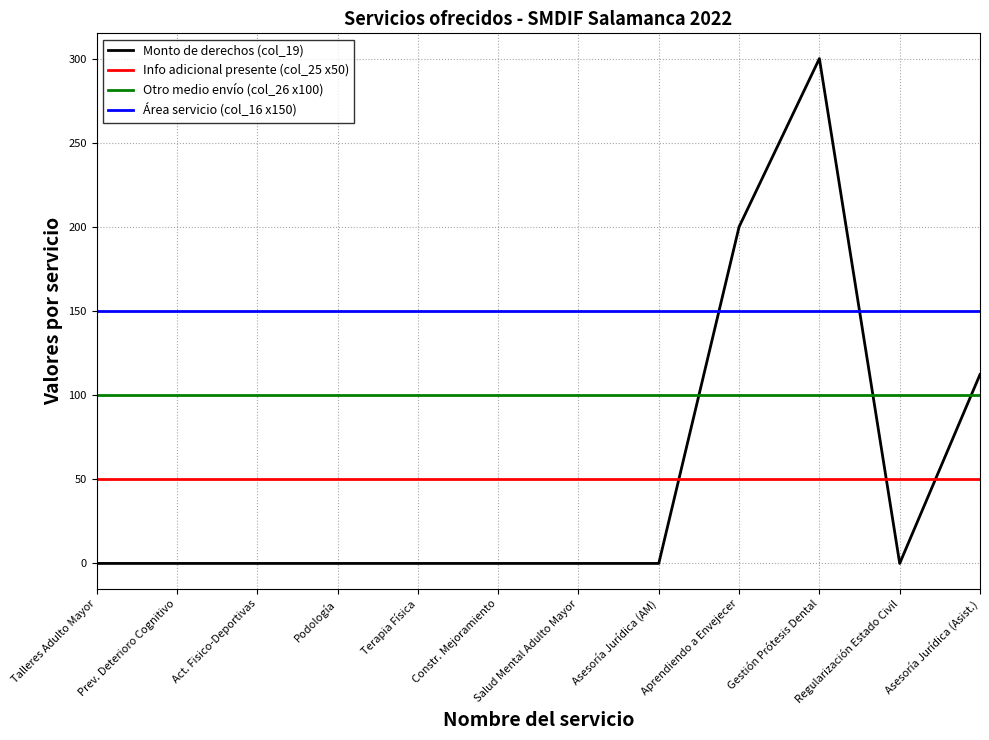

What is the sum of the Área servicio (col_16 x150) values at Asesoría Jurídica (Asist.) and Aprendiendo a Envejecer?

300.0